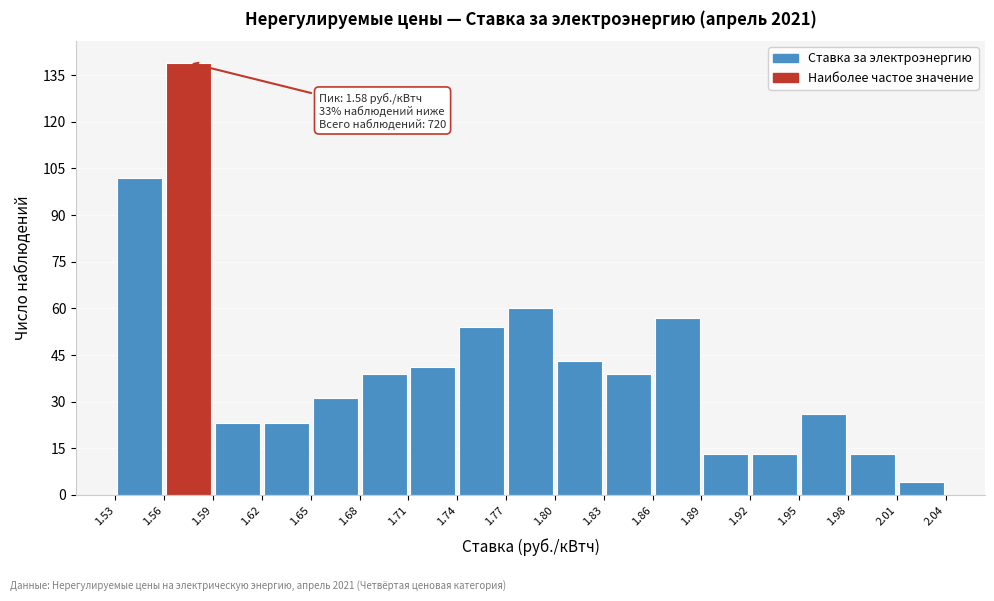

Which range on the x-axis has the tallest bar?

1.56 to 1.59